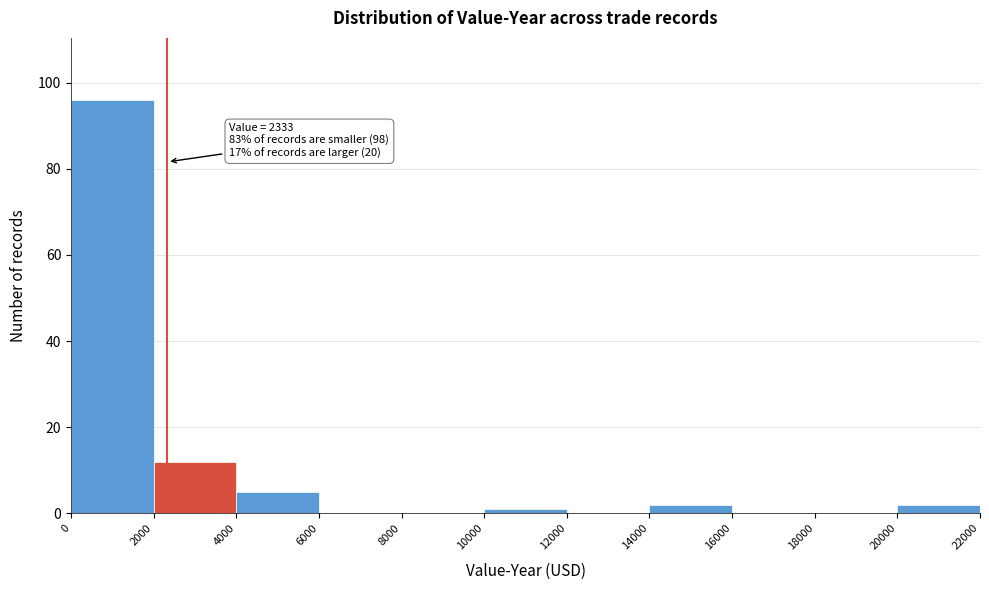

Over which range of the x-axis is the bar tallest?

0 to 2000